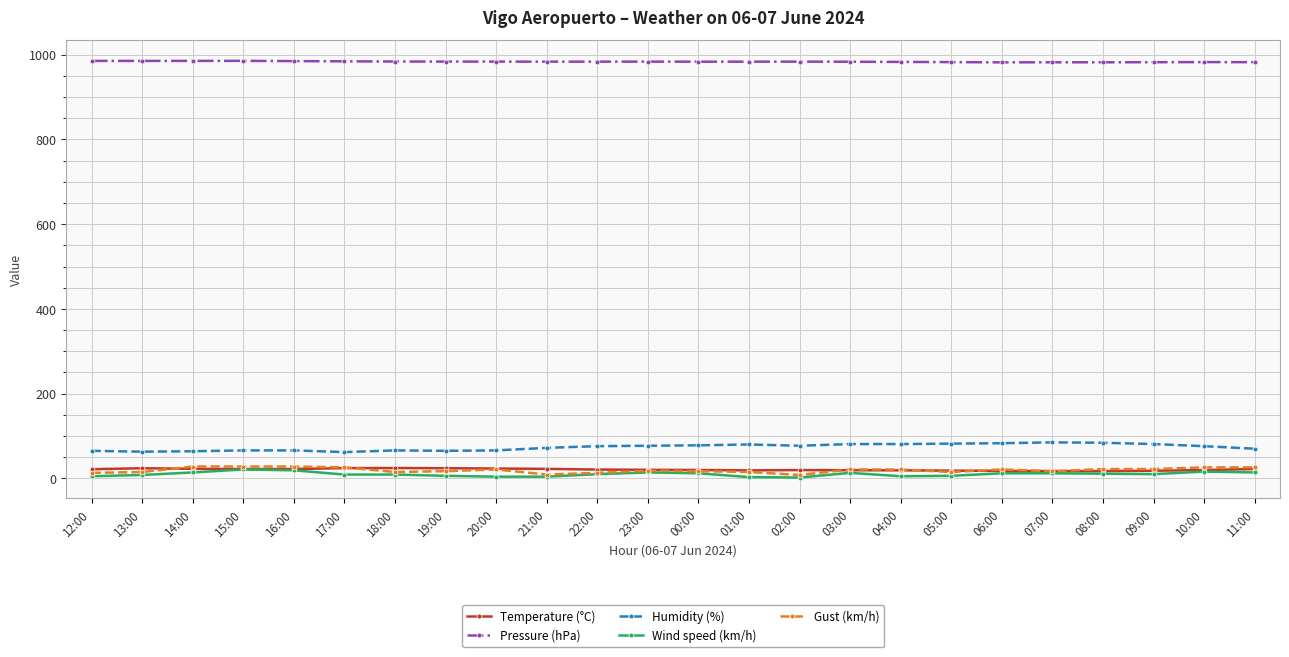

What are all the series names shown in the legend?

Temperature (°C), Pressure (hPa), Humidity (%), Wind speed (km/h), Gust (km/h)